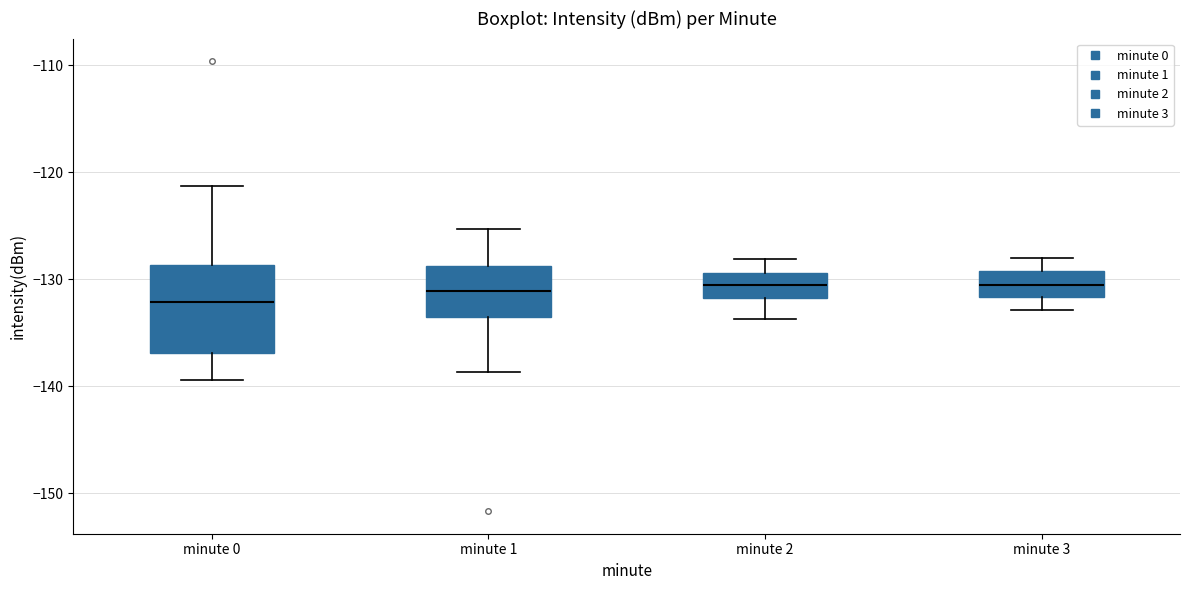

Reading left to right, transcribe this box plot: for each box, give where its median line is, the range the box spans, and where its two whiskers end, as read against the y-axis. The values are not printed on the chart, so give them approximately, as read against the axis.

minute 0: median -132, box -137 to -129, whiskers -139 to -121
minute 1: median -131, box -134 to -129, whiskers -139 to -125
minute 2: median -131, box -132 to -129, whiskers -134 to -128
minute 3: median -131, box -132 to -129, whiskers -133 to -128